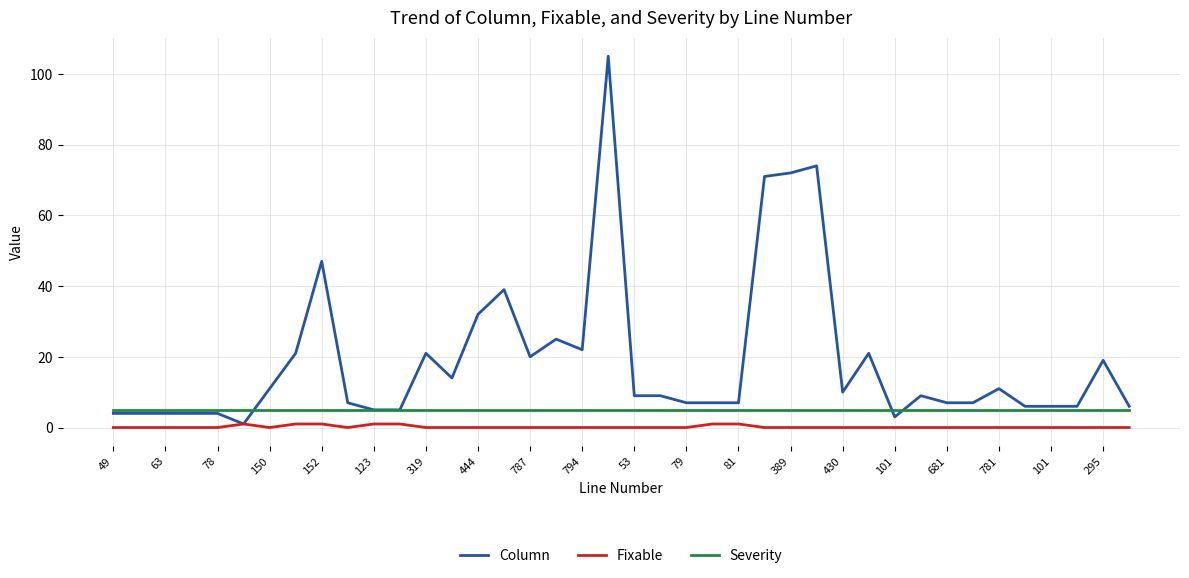

True or false: Severity and Fixable intersect in this chart.

False